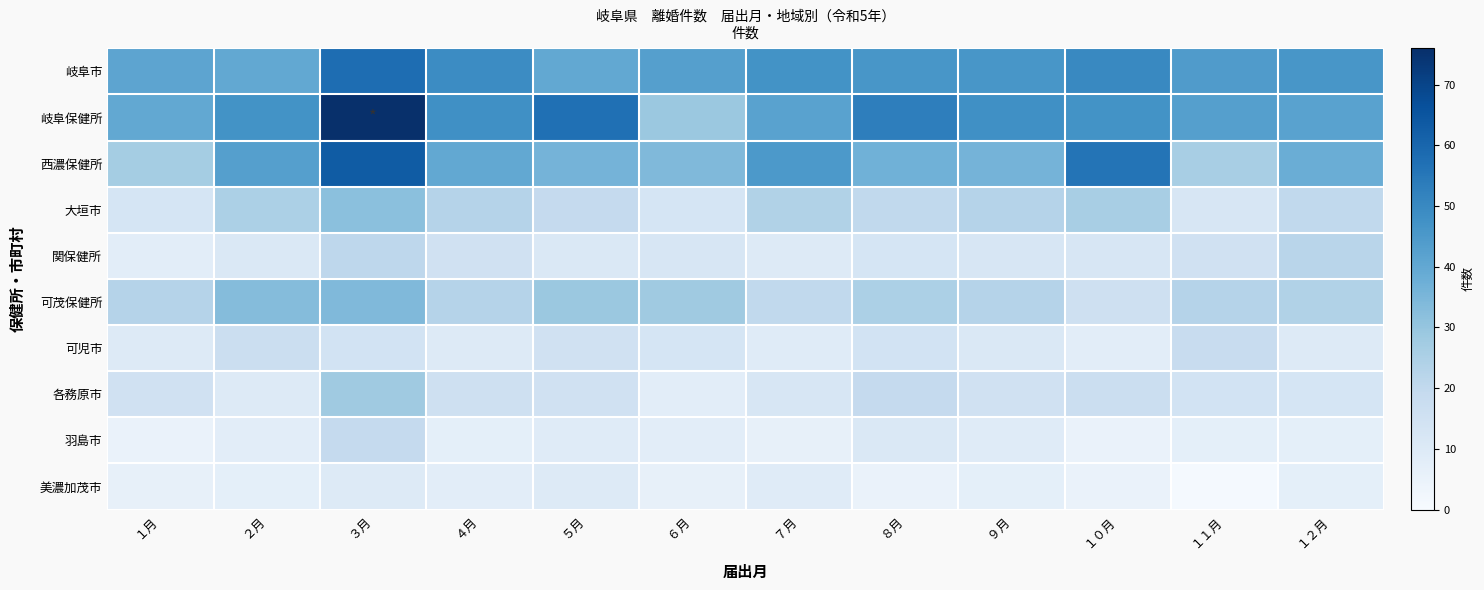

Reading left to right, transcribe all the data shown in this chart.

岐阜市: １月=41	２月=40	３月=58	４月=49	５月=40	６月=43	７月=47	８月=46	９月=46	１０月=50	１１月=44	１２月=46
岐阜保健所: １月=40	２月=47	３月=76	４月=48	５月=57	６月=29	７月=42	８月=53	９月=48	１０月=47	１１月=43	１２月=42
西濃保健所: １月=27	２月=43	３月=63	４月=40	５月=36	６月=34	７月=45	８月=37	９月=36	１０月=56	１１月=26	１２月=38
大垣市: １月=13	２月=25	３月=32	４月=23	５月=19	６月=13	７月=24	８月=20	９月=23	１０月=26	１１月=12	１２月=20
関保健所: １月=8	２月=11	３月=21	４月=15	５月=11	６月=12	７月=10	８月=13	９月=12	１０月=12	１１月=15	１２月=22
可茂保健所: １月=23	２月=33	３月=34	４月=23	５月=29	６月=28	７月=20	８月=25	９月=23	１０月=16	１１月=23	１２月=24
可児市: １月=10	２月=17	３月=14	４月=10	５月=15	６月=13	７月=9	８月=14	９月=11	１０月=8	１１月=18	１２月=10
各務原市: １月=15	２月=10	３月=28	４月=16	５月=15	６月=8	７月=12	８月=19	９月=15	１０月=17	１１月=14	１２月=13
羽島市: １月=5	２月=8	３月=19	４月=7	５月=9	６月=8	７月=6	８月=11	９月=9	１０月=5	１１月=7	１２月=7
美濃加茂市: １月=6	２月=7	３月=10	４月=8	５月=10	６月=6	７月=9	８月=5	９月=7	１０月=5	１１月=1	１２月=7